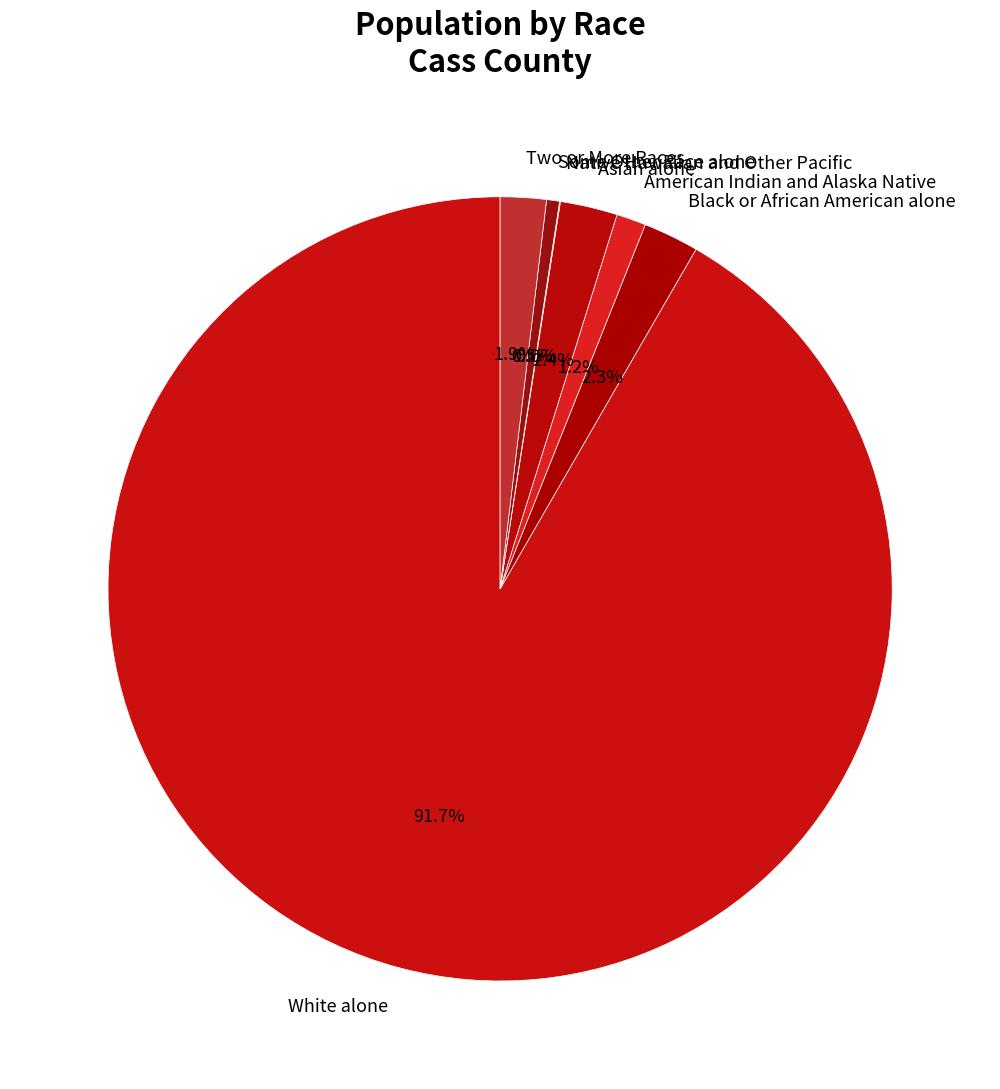

Between Some Other Race alone and American Indian and Alaska Native, which is larger?

American Indian and Alaska Native